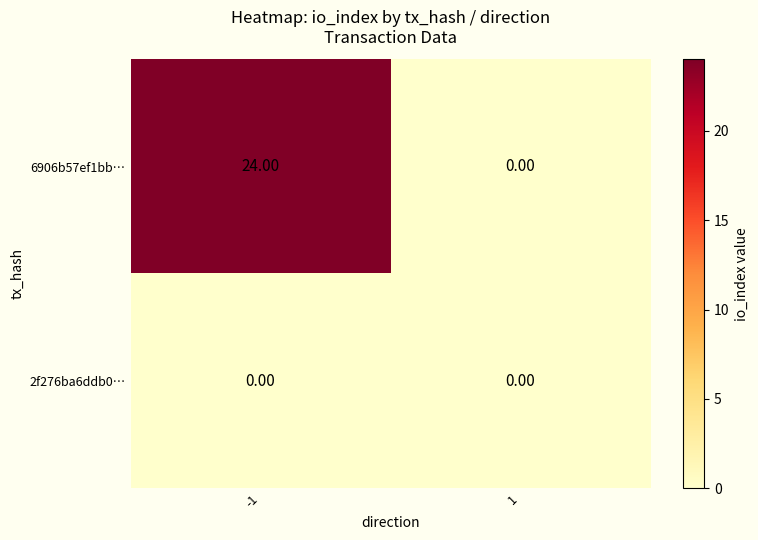

At which category is the sum across all series the highest?

-1